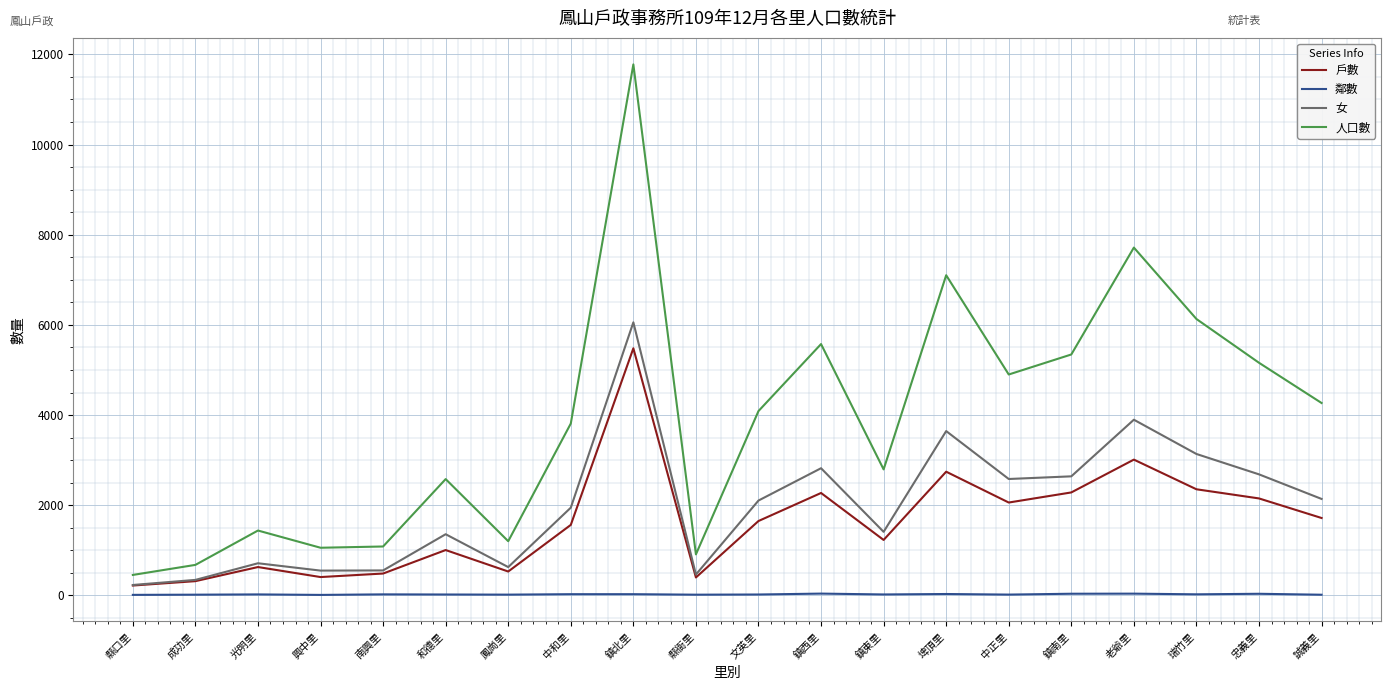

The value of 戶數 at 鎮西里 is 459. True or false?

False